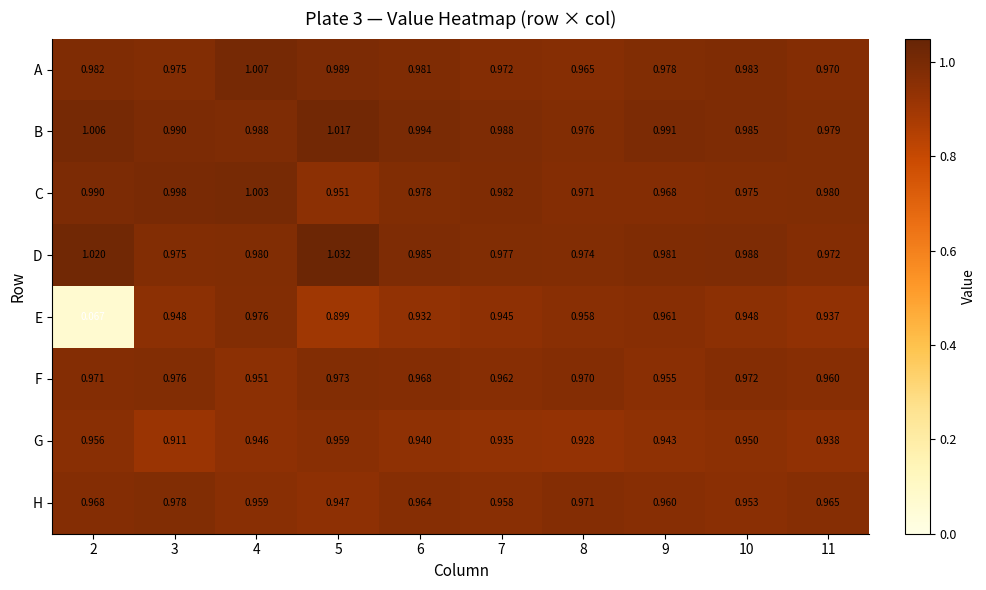

Rank the series at 6 from highest to lowest value.

B, D, A, C, F, H, G, E